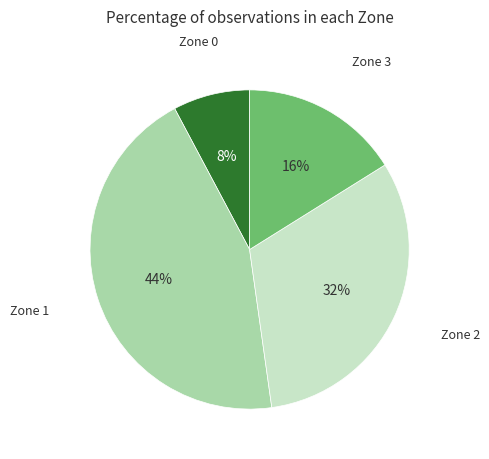

Is there any slice that represents more than half of the pie?

No